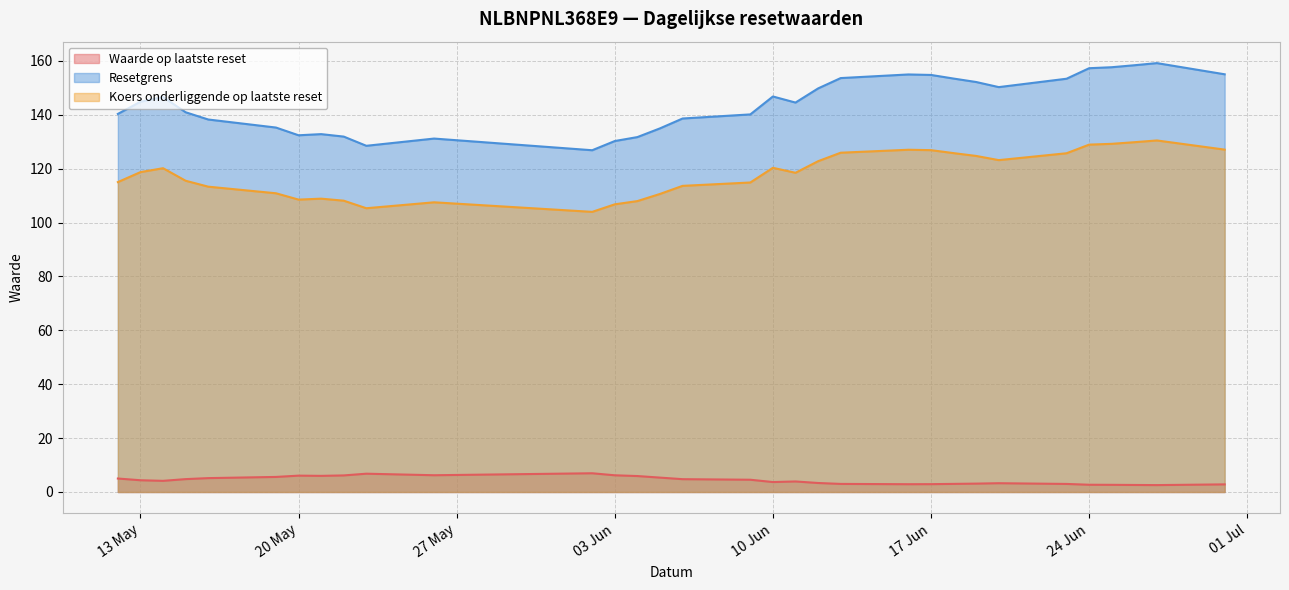

How many values in the Waarde op laatste reset series exceed 4?

17